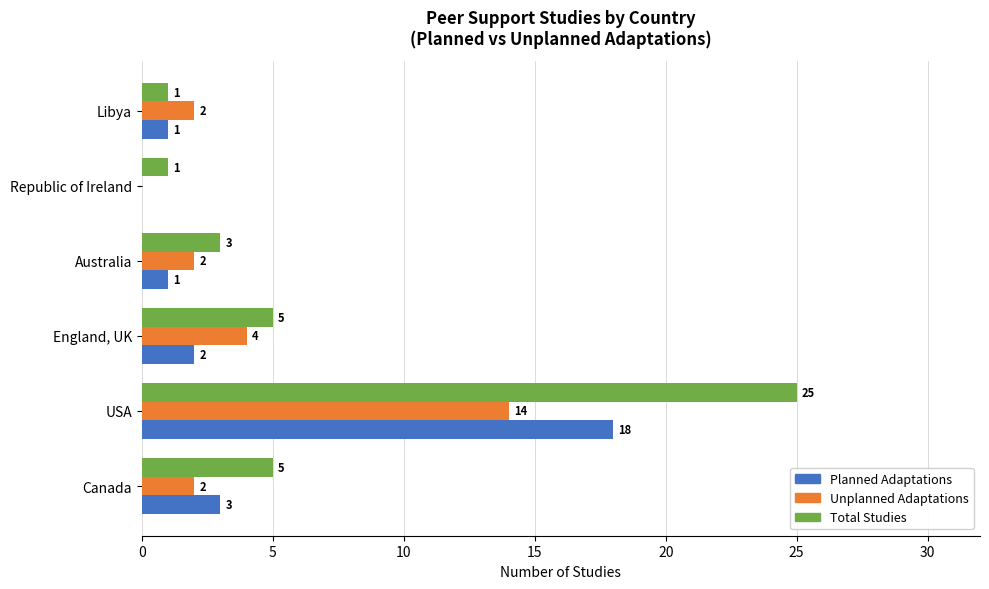

The value of Total Studies at Australia is 3. True or false?

True